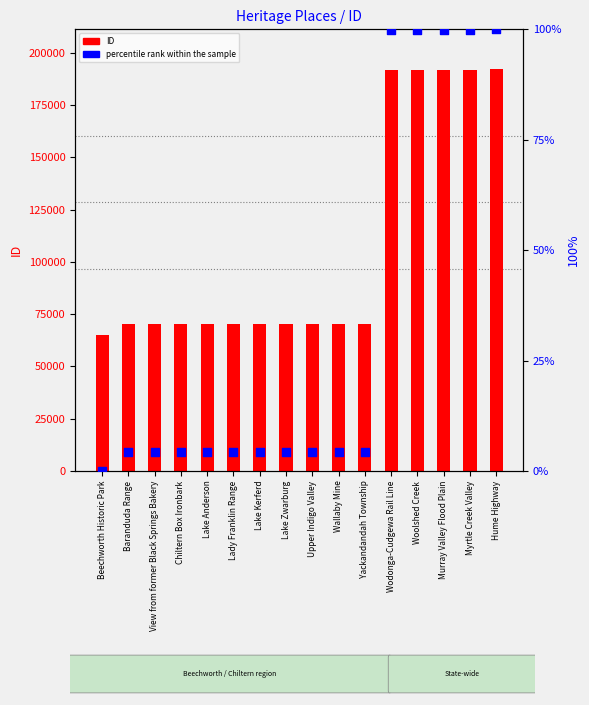

At how many categories does at least one series exceed 5718?

16